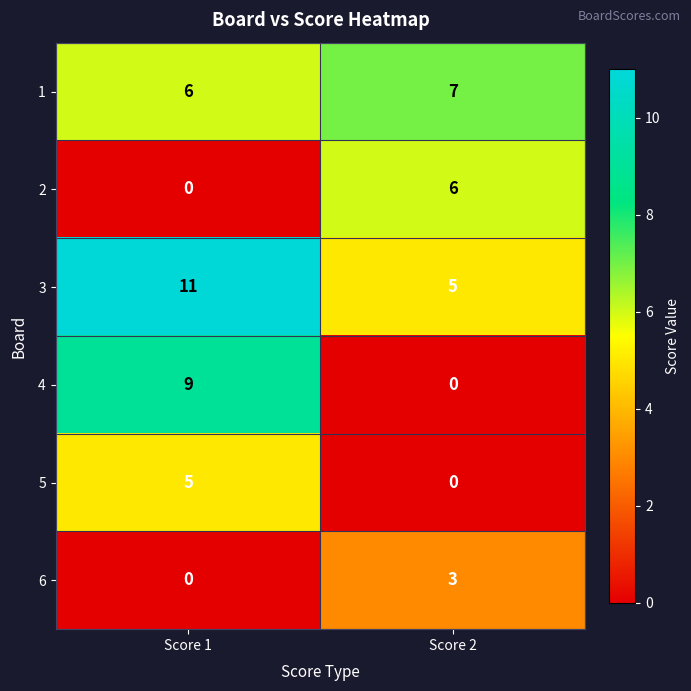

What is the total value across all series at Score 2?

21